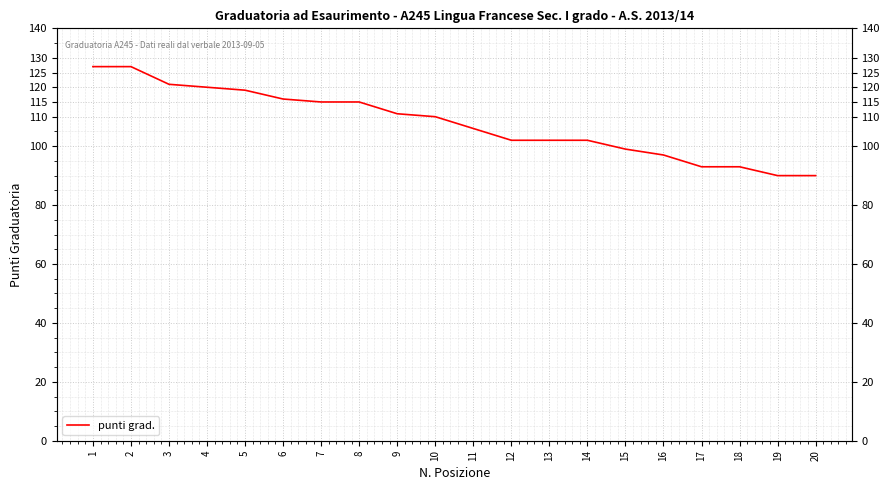

At which category does the chart reach its minimum across all series?

19